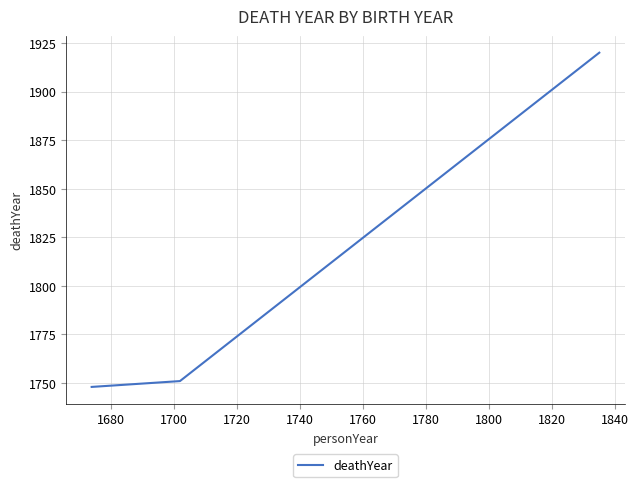

What is the difference between the maximum and second lowest values?

169